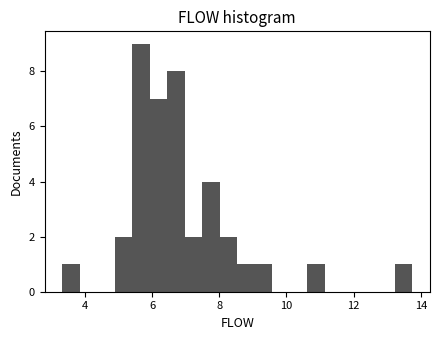

Read against the x-axis, roughly where is the centre of the tallest bar?

5.6